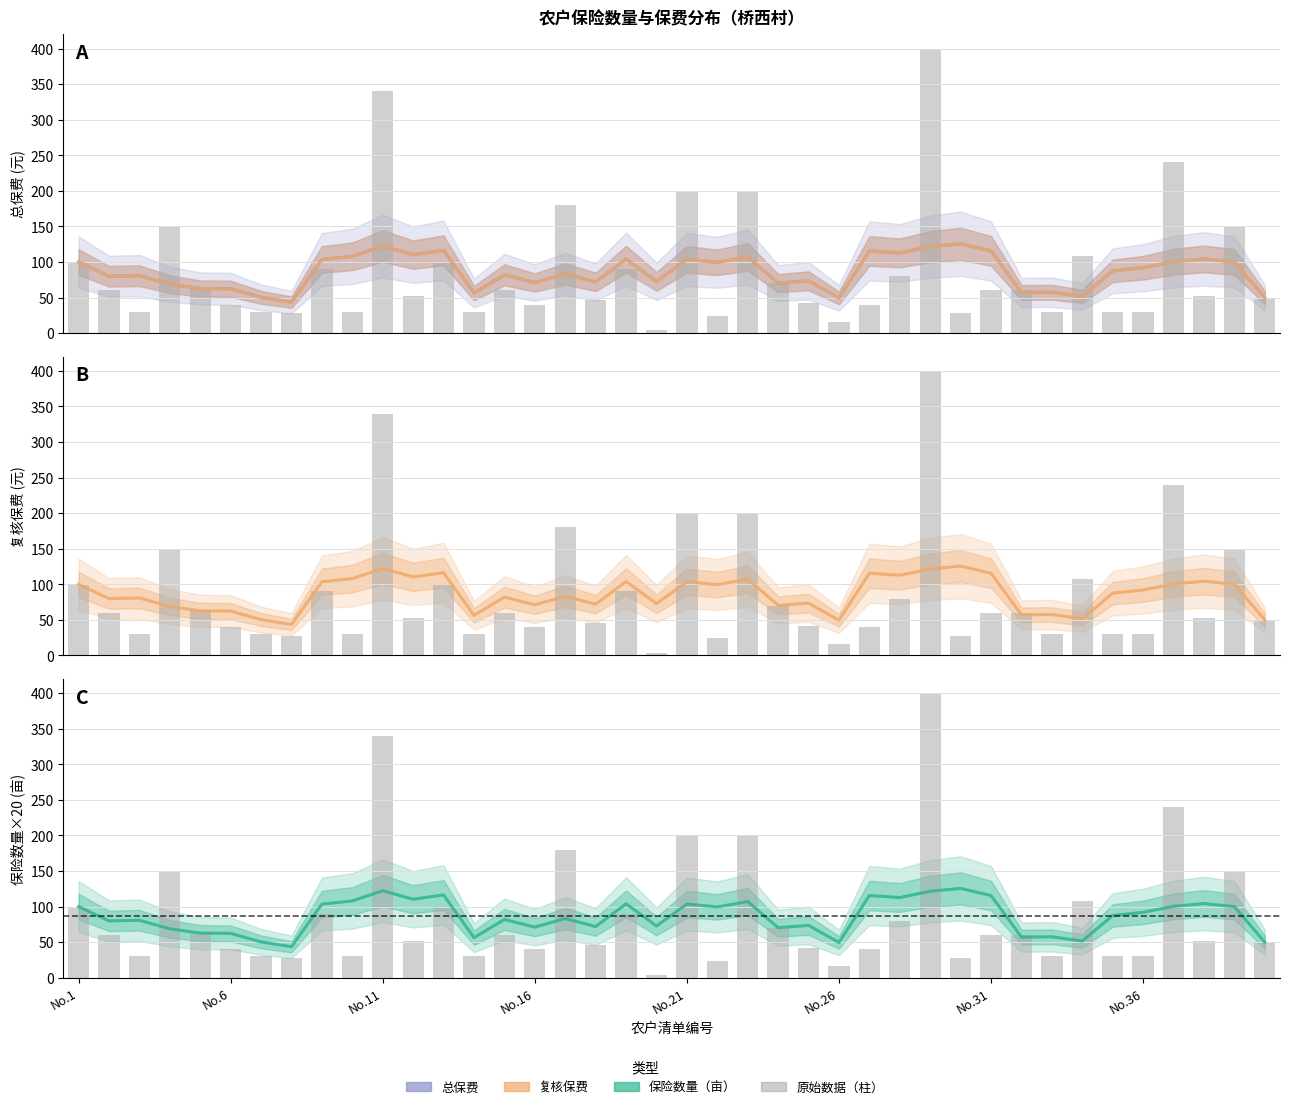

Which series has the largest total across all categories?

保险数量（亩）